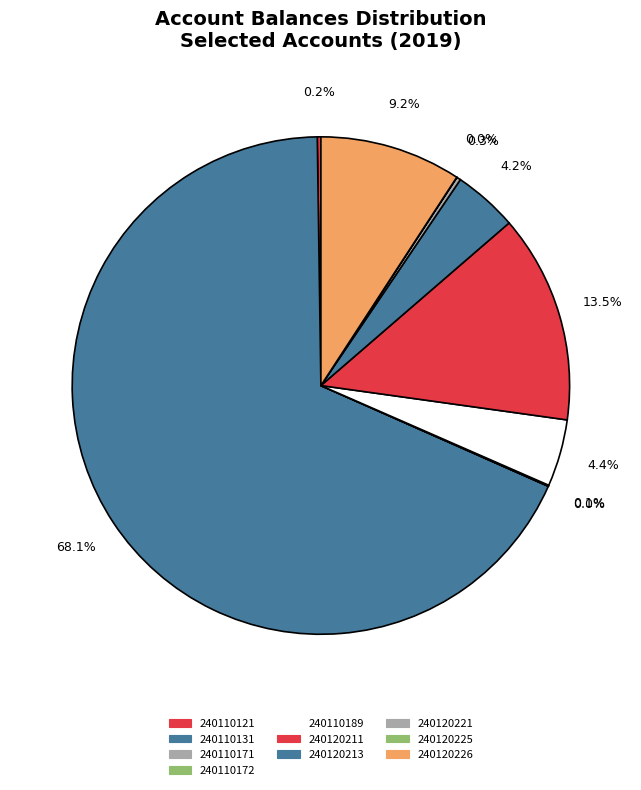

To the nearest percent, what percentage of the pie is 240120211?

14%